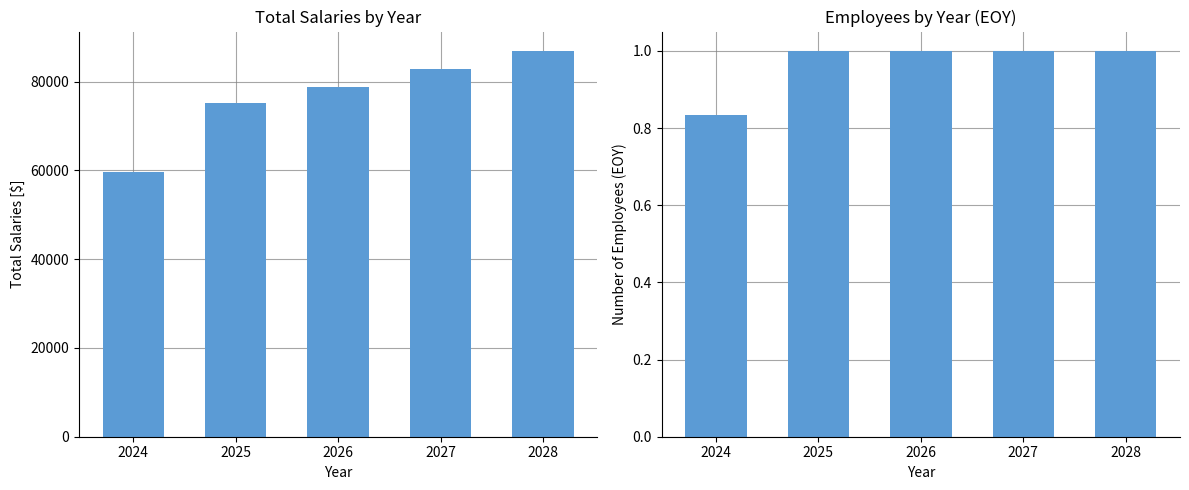

What is the value of the Employees (EOY) bar at the 4th from the left?

1.0